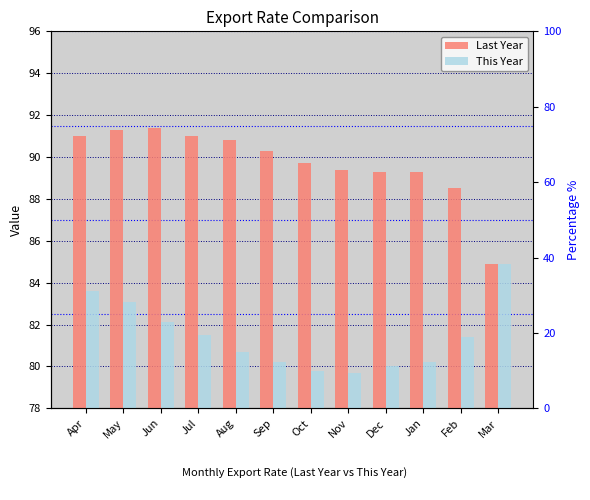

Rank the series at May from highest to lowest value.

Last Year, This Year